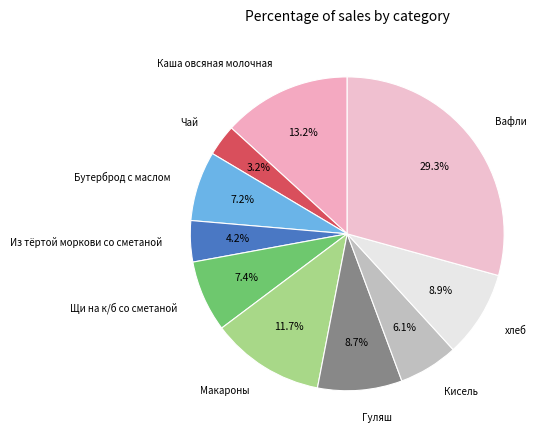

Approximately how many times larger is the value at хлеб compared to Кисель?

1.5